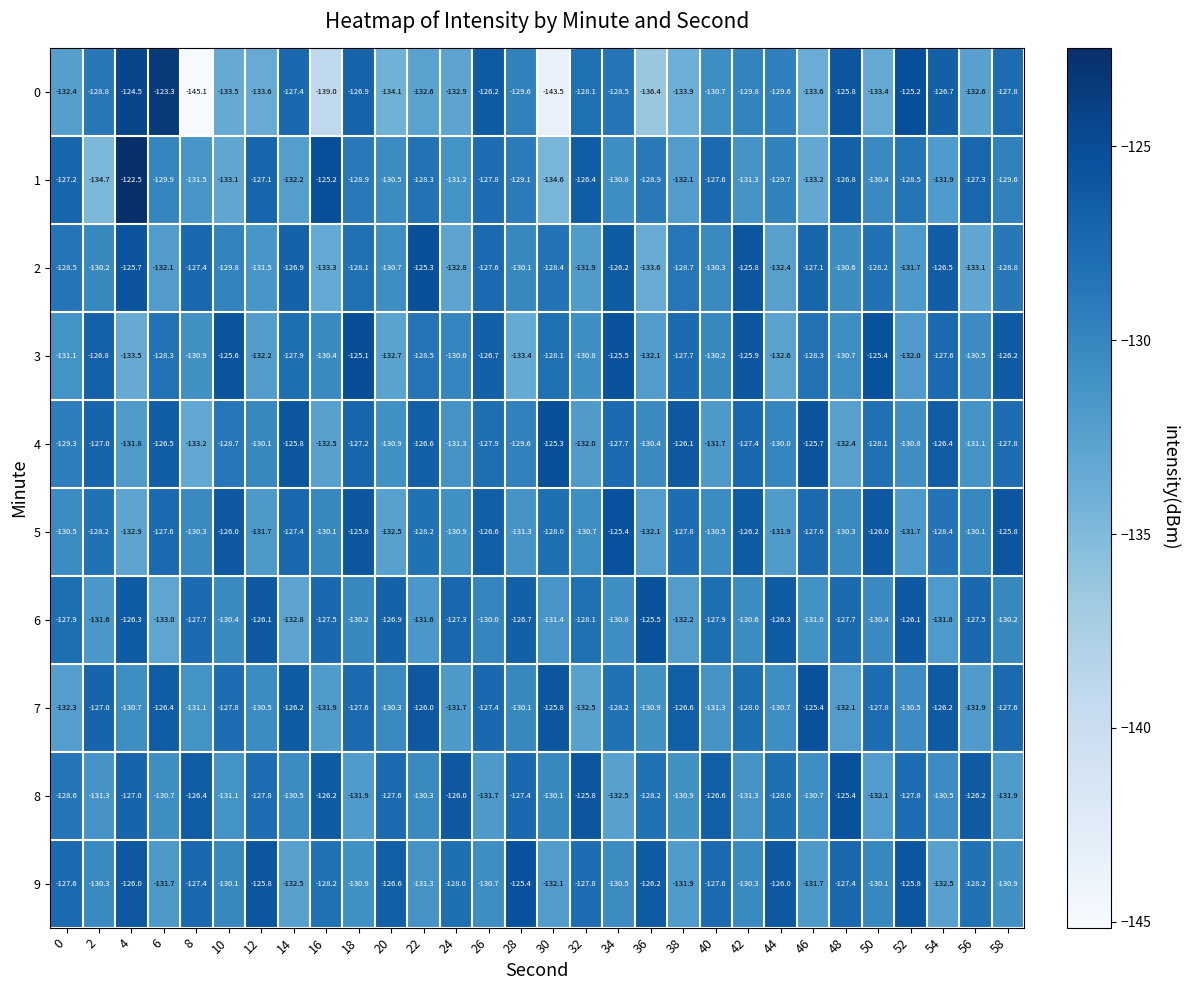

True or false: 3 has a value of -130.9 at 8.

True